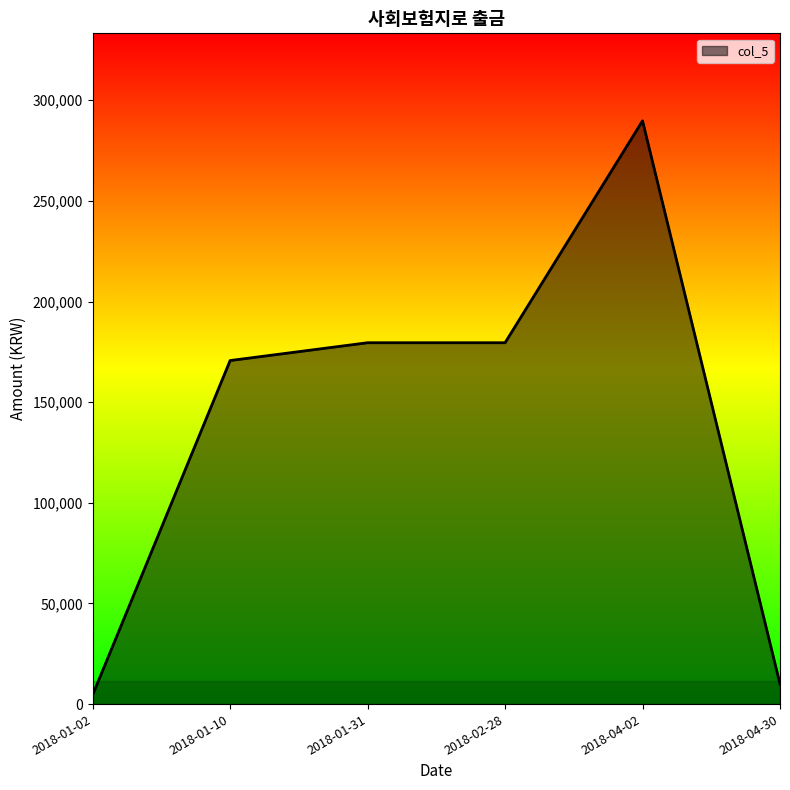

How many distinct data groups are displayed?

1